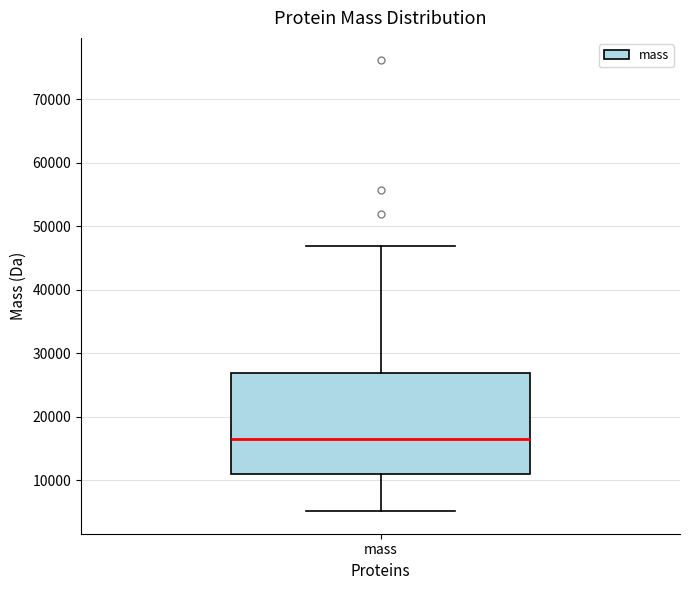

Transcribe this box plot: give where the median line is, the range the box spans, and where the two whiskers end, as read against the y-axis. The values are not printed on the chart, so give them approximately, as read against the axis.

median 16000, box 11000 to 27000, whiskers 5000 to 47000